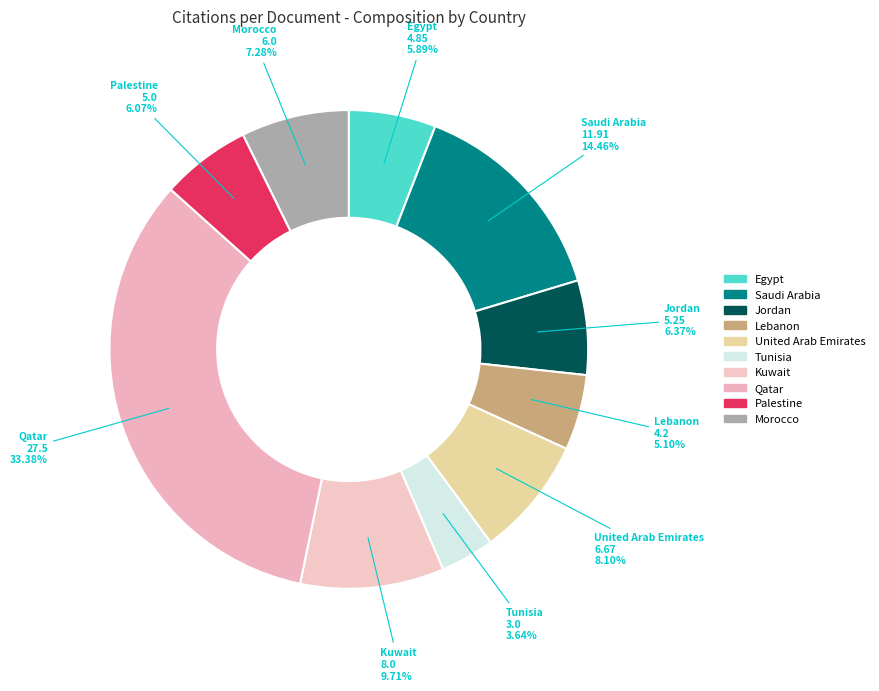

Is Lebanon the majority of the pie?

No